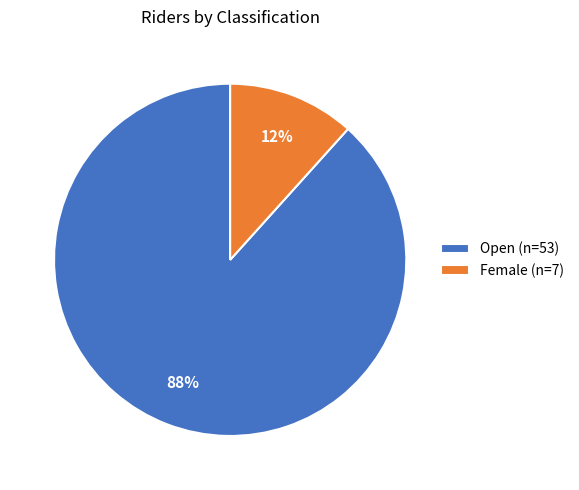

Is there any slice that represents more than half of the pie?

Yes